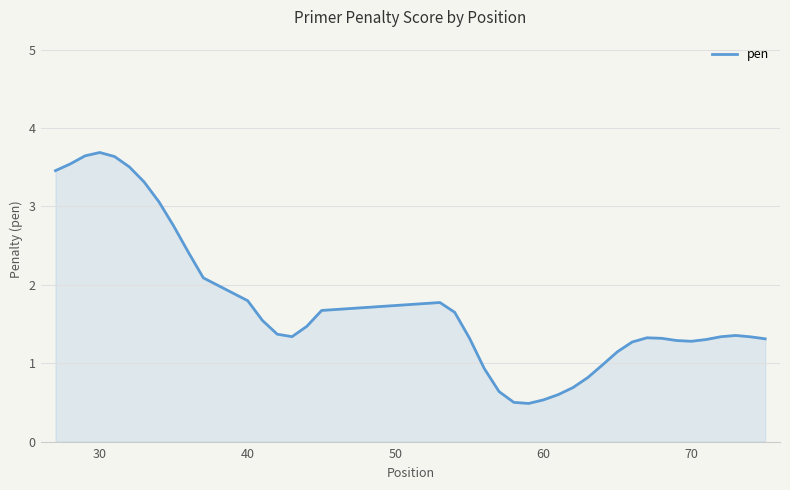

Does the chart display data point markers on the line(s)?

No